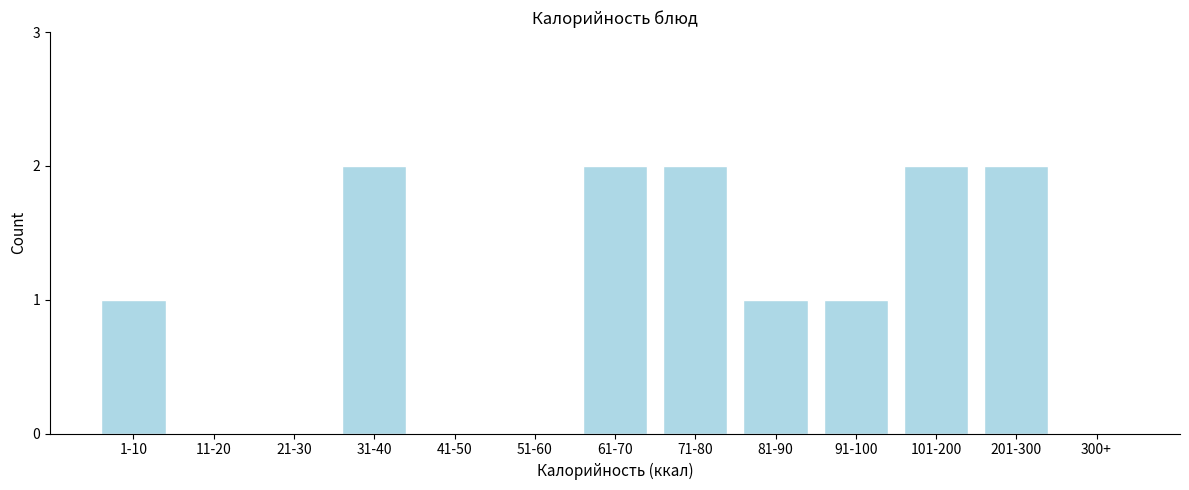

Reading left to right, extract all data points from this chart.

1-10=1	11-20=0	21-30=0	31-40=2	41-50=0	51-60=0	61-70=2	71-80=2	81-90=1	91-100=1	101-200=2	201-300=2	300+=0